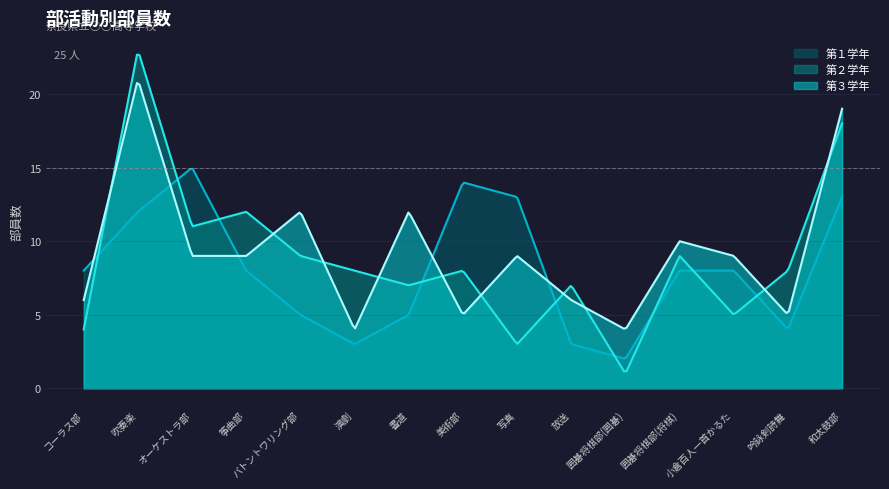

Where does the 第３学年 series first go above 9?

吹奏楽